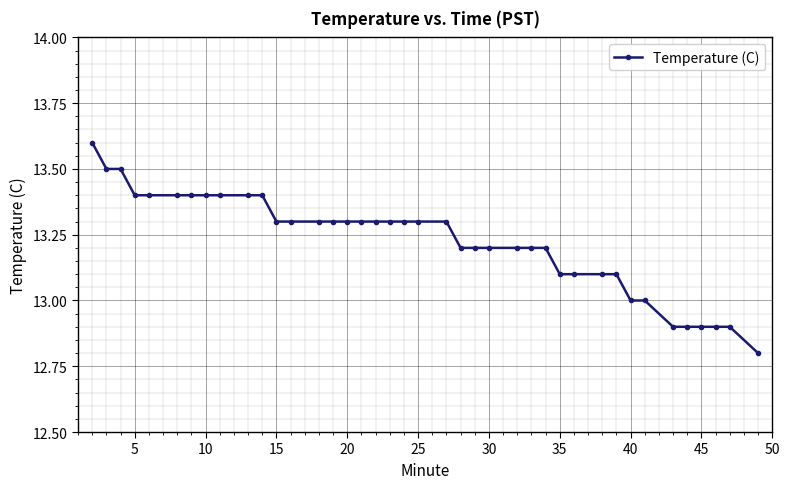

What is the value of the 10th point from the left?

13.4